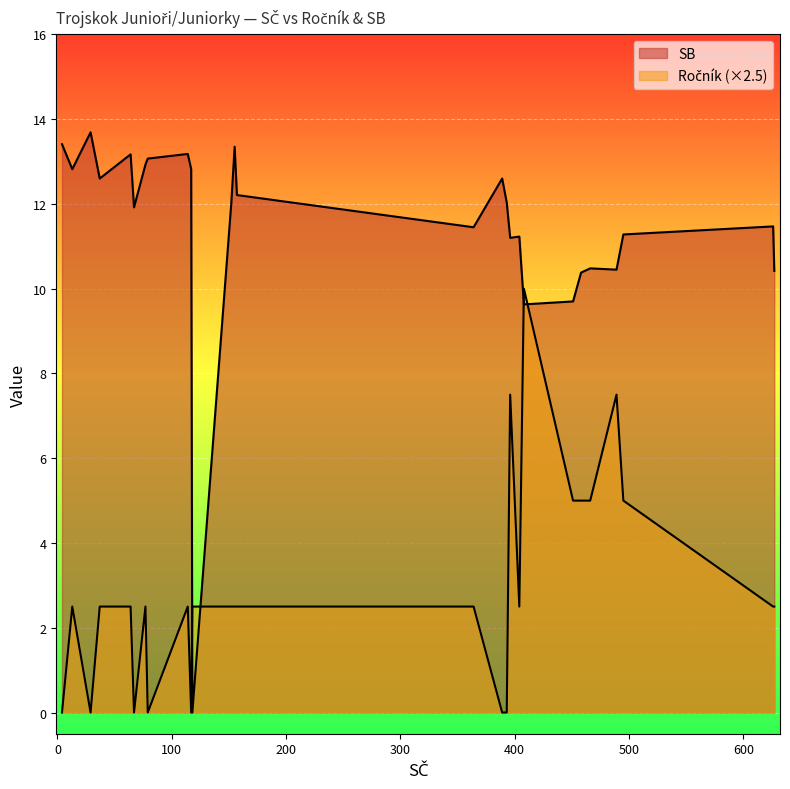

What is the sum of all Ročník values?

31.0